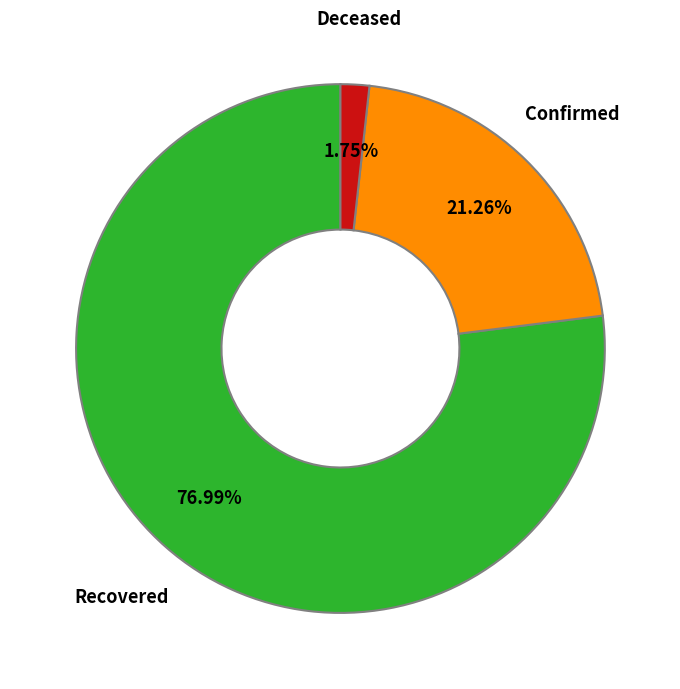

Is there a majority slice in this chart?

Yes